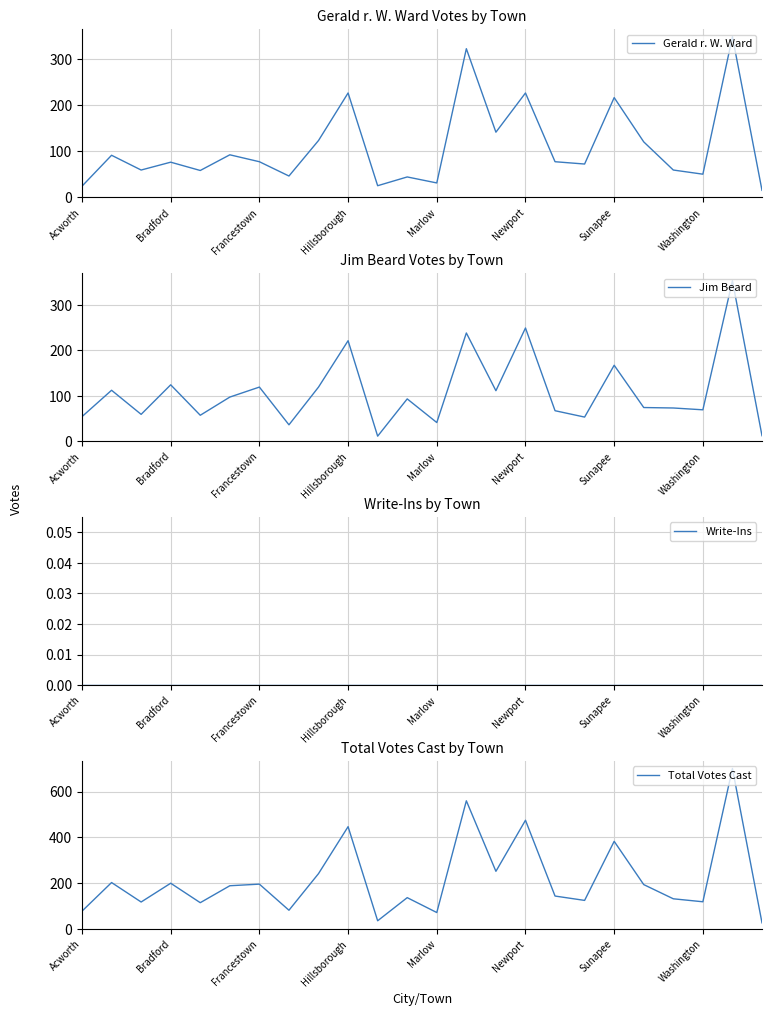

How many data points in Jim Beard are less than 93?

12